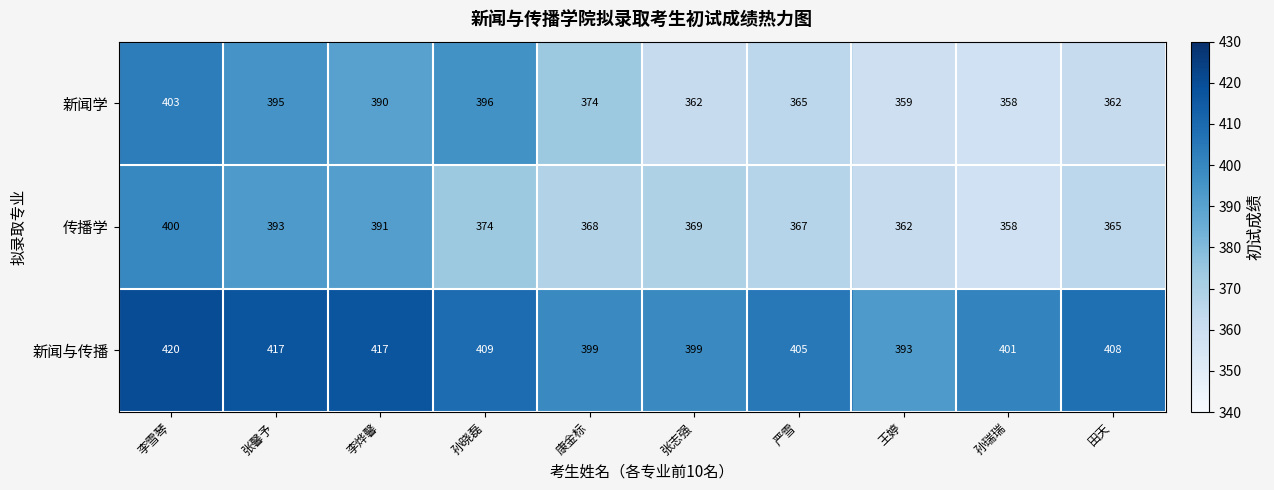

How many distinct data groups are displayed?

3